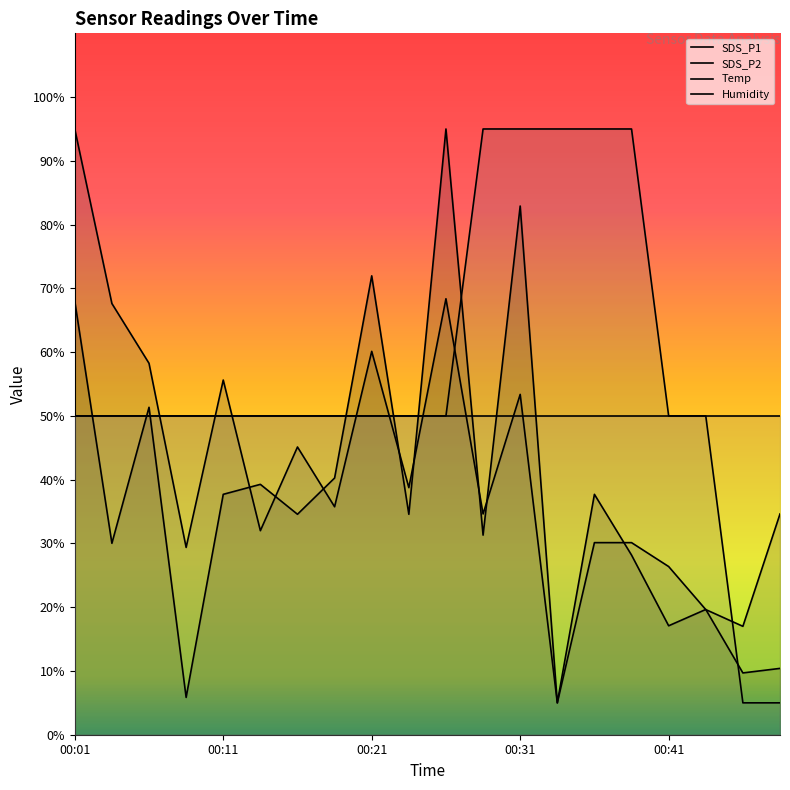

Is it true that Temp equals 2.2 at 00:49?

False